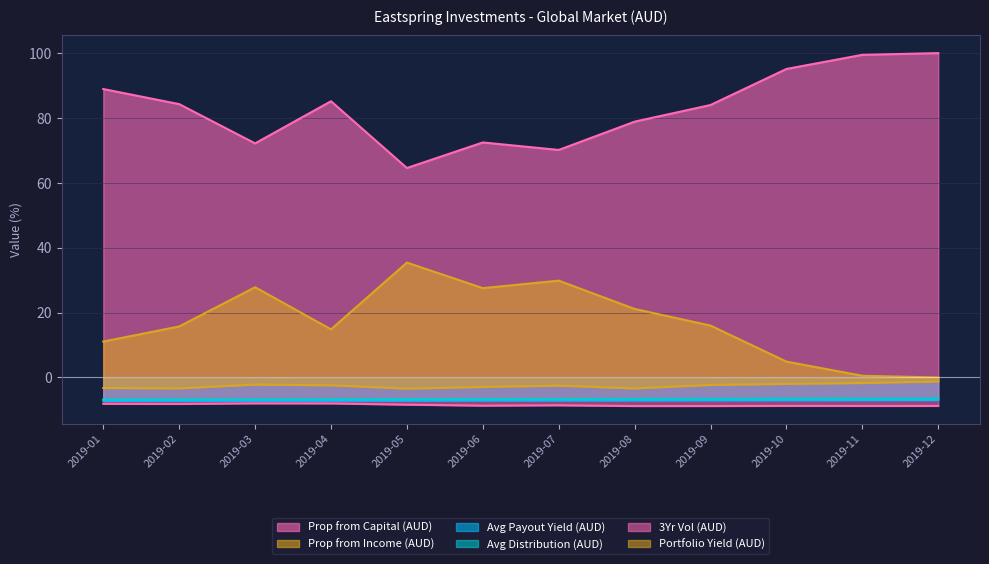

The value of 3Yr Vol (AUD) at 2019-07 is -11.7. True or false?

False